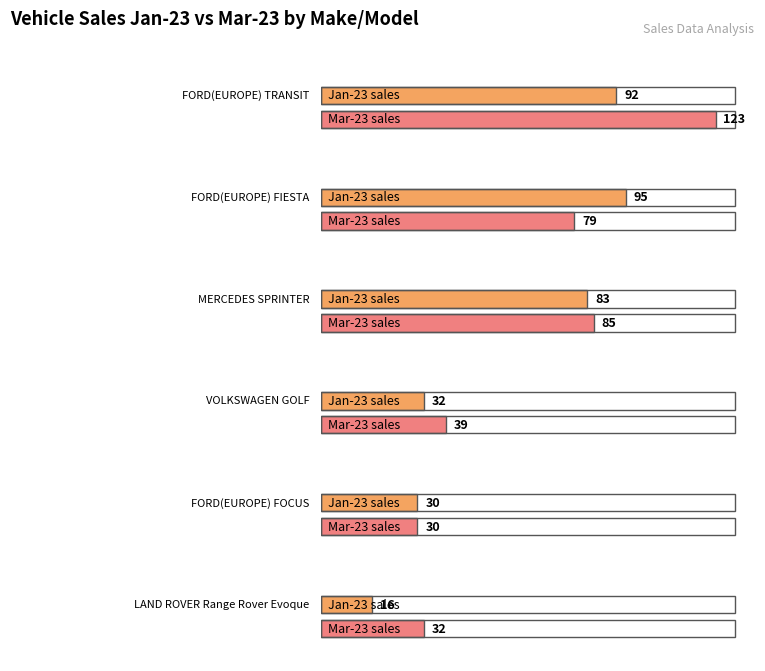

At how many categories does at least one series exceed 104?

1